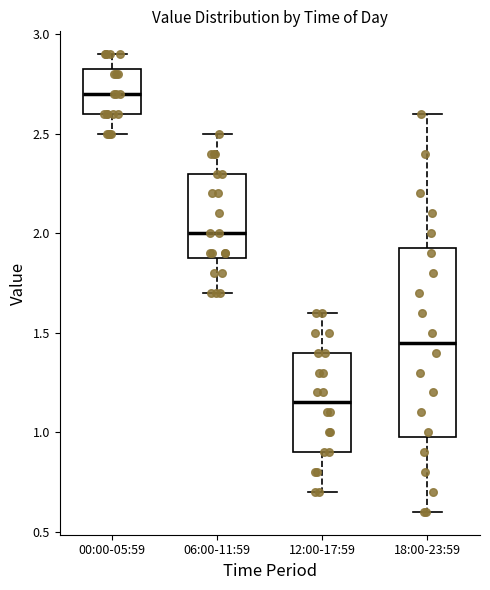

Which box's median line is the highest?

00:00-05:59